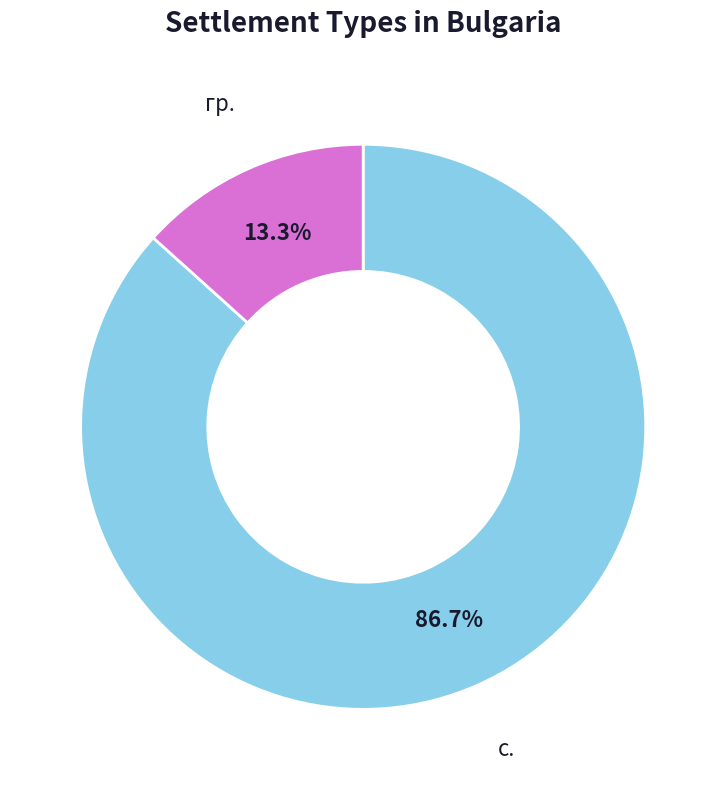

How much of the chart is everything except гр.?

86.7%